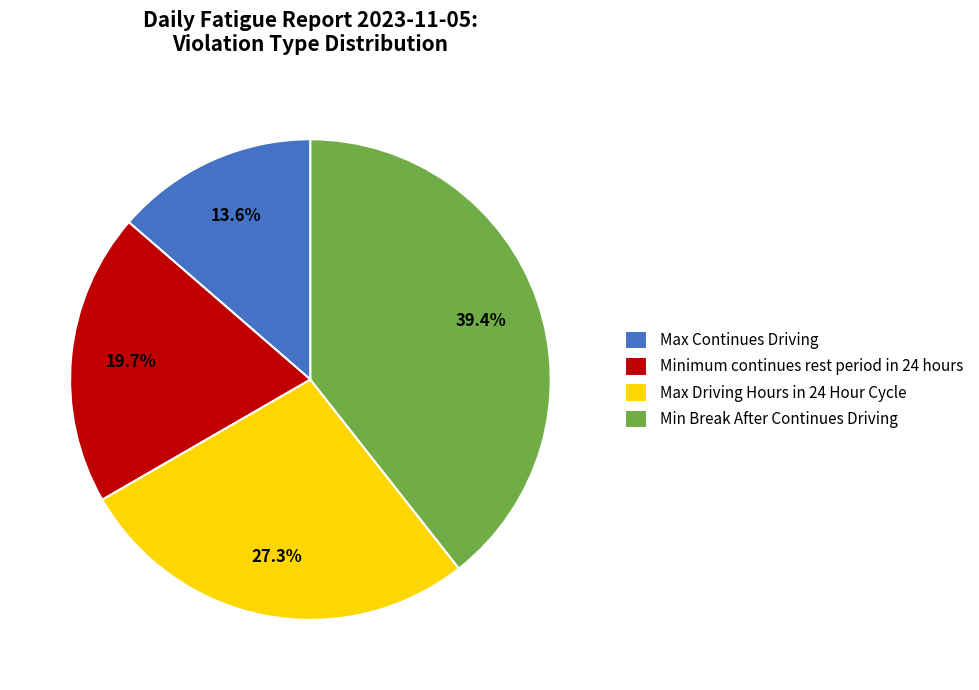

Is there any slice that represents more than half of the pie?

No